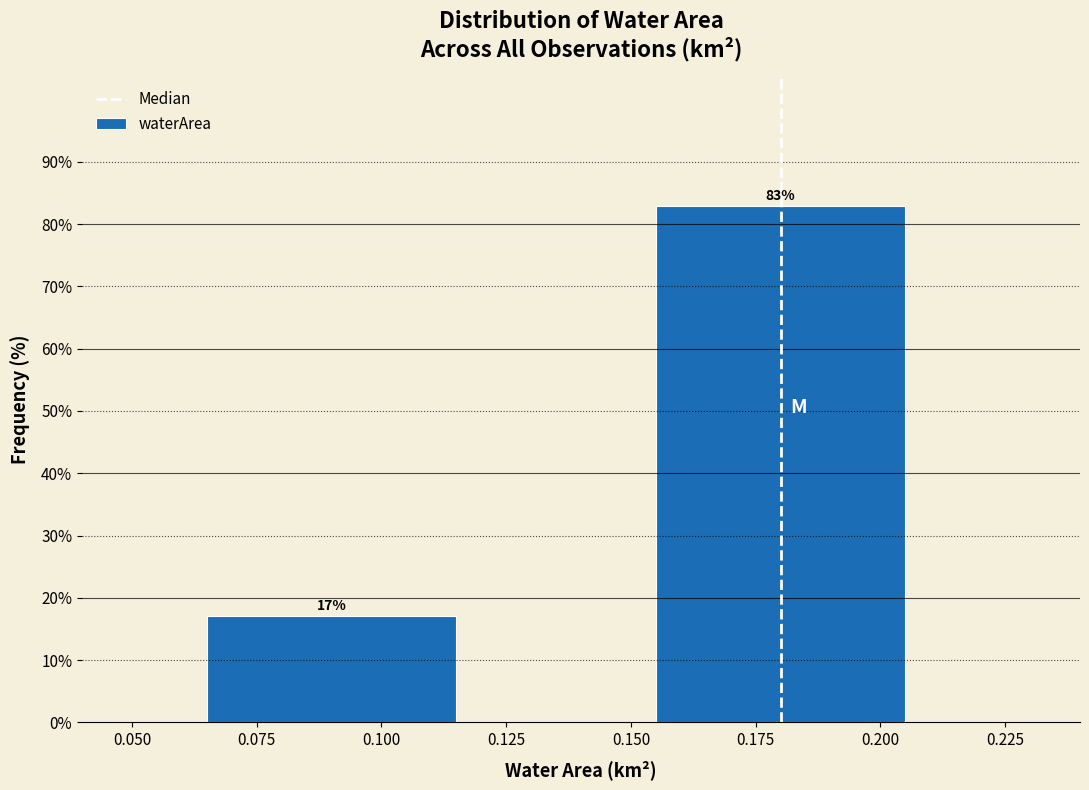

What is the value of the 1st bar from the left?

17.1